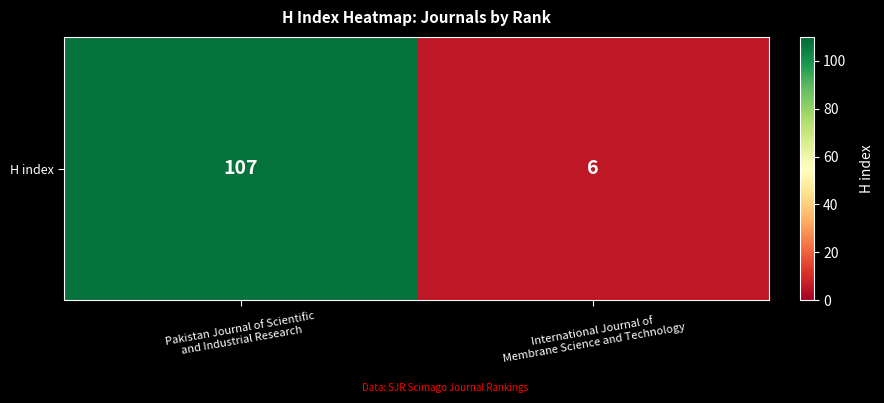

What is the difference between the values at International Journal of
Membrane Science and Technology and Pakistan Journal of Scientific
and Industrial Research?

101